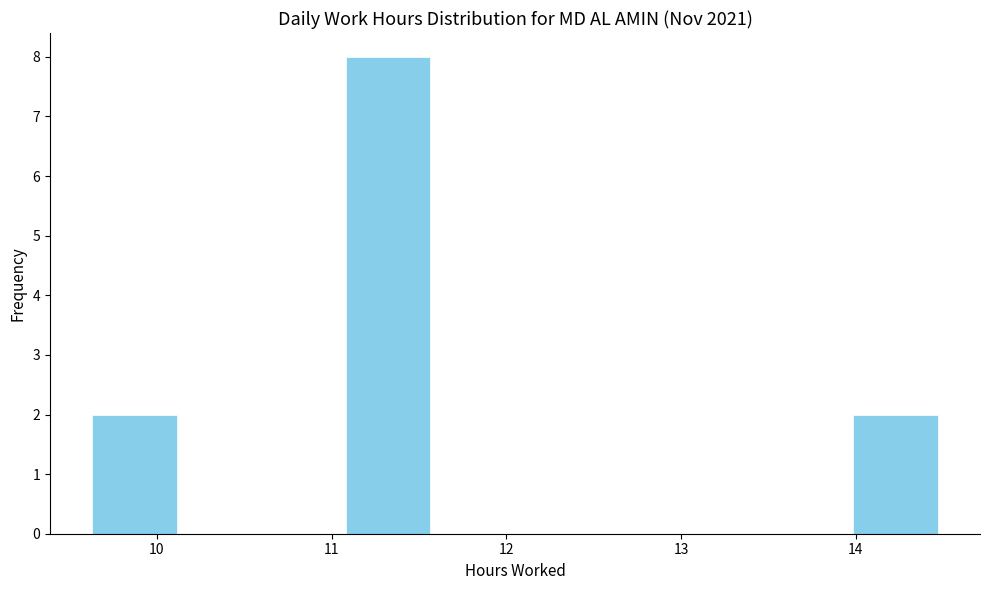

How tall is the bar that spans 11.1 to 11.6 on the x-axis? Neither the bar edges nor the heights are printed on the chart, so give them approximately, as read against the axes.

8